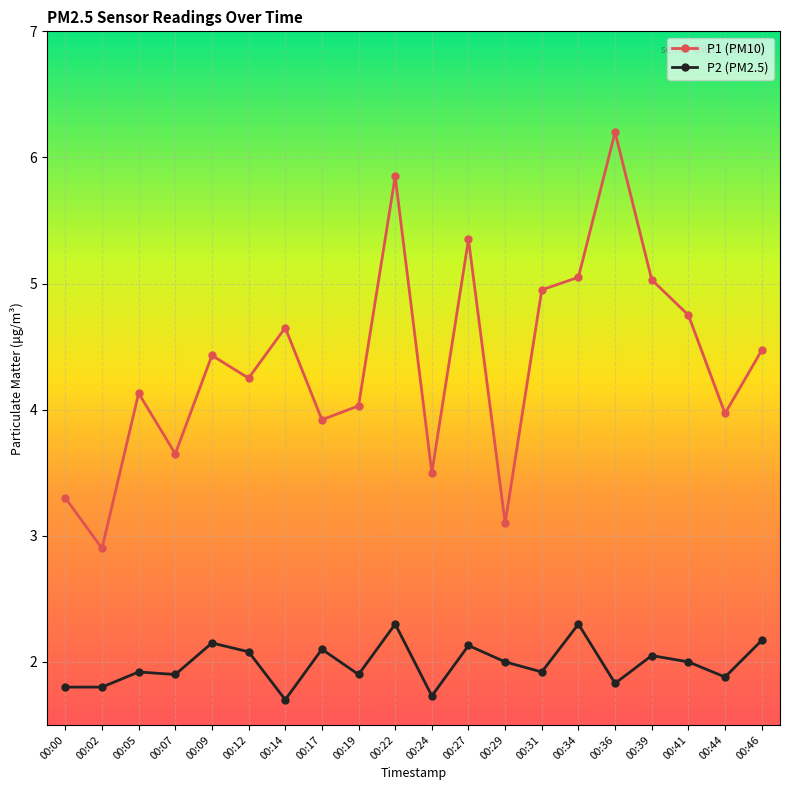

At how many categories does at least one series exceed 6?

1